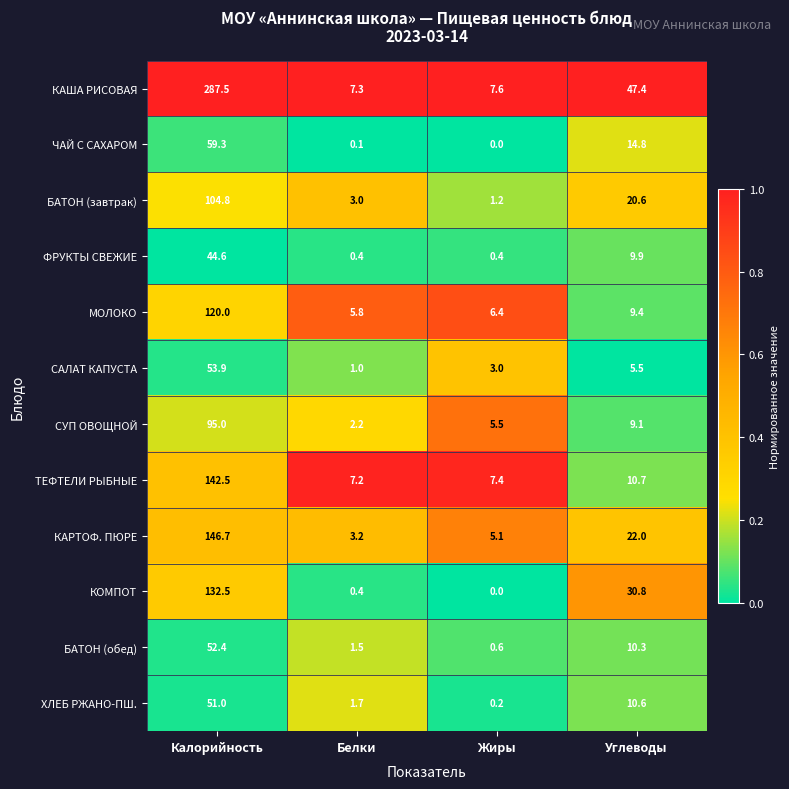

What is the average value of the БАТОН (обед) series?

16.2